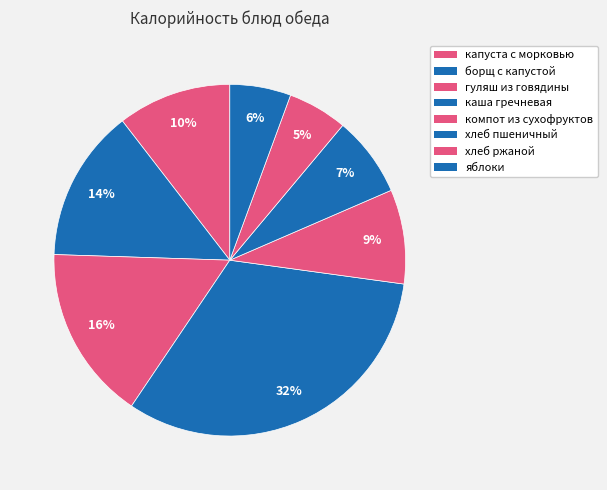

Is it true that хлеб пшеничный is 1% of the pie?

False